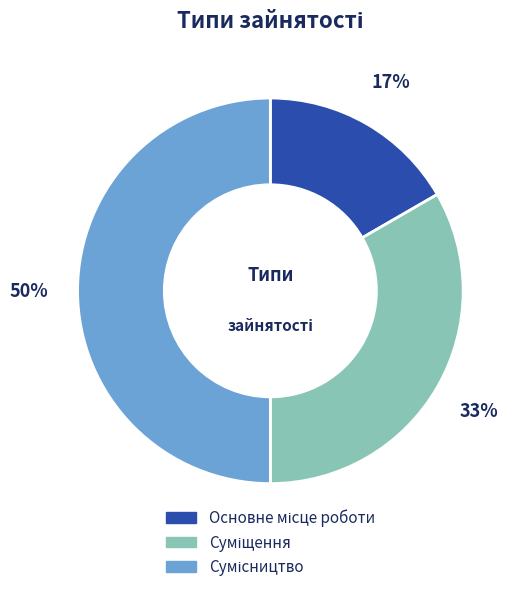

To the nearest percent, what is the difference between the largest and smallest slice percentages?

33%